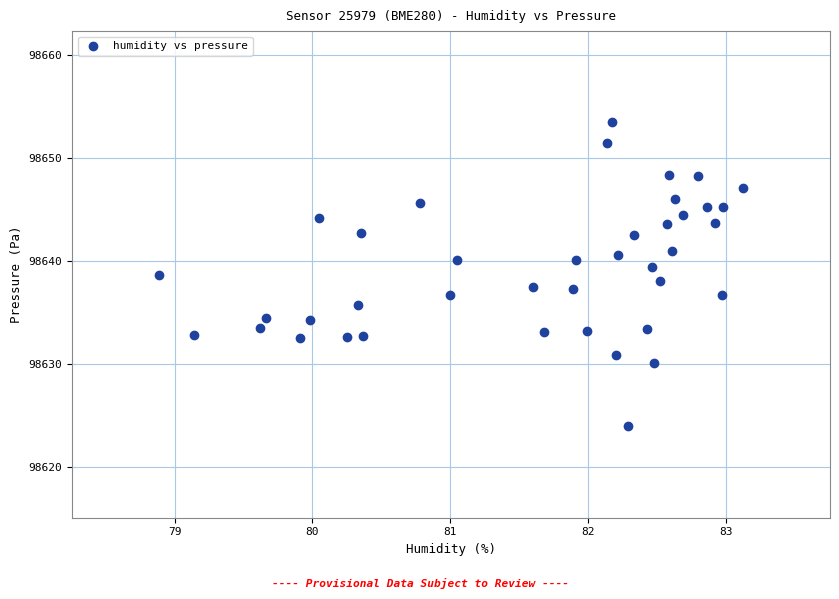

What is the range of X values (max minus min)?

4.2